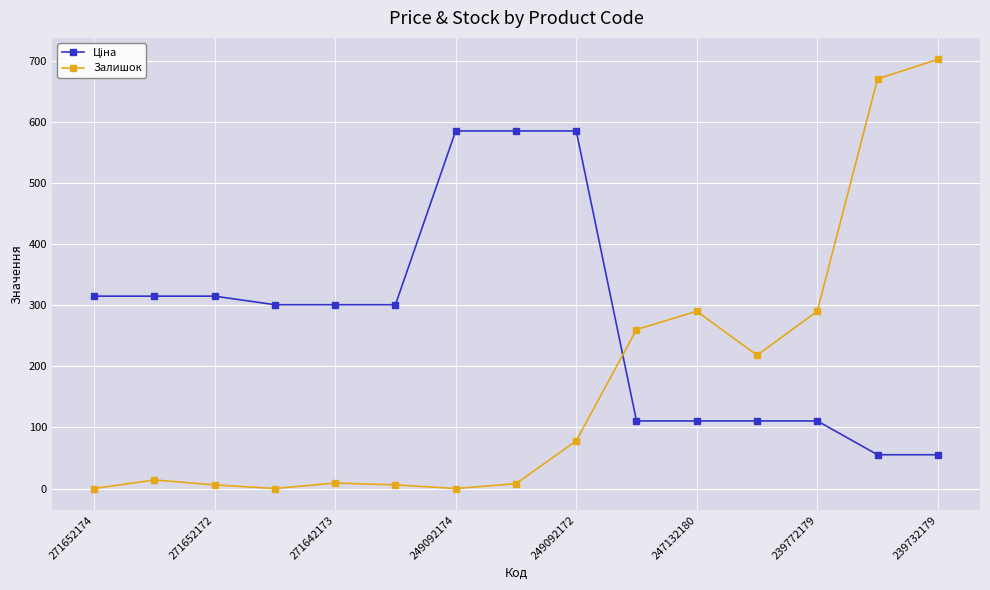

What is the value of the Залишок point at the 13th from the left?

290.0